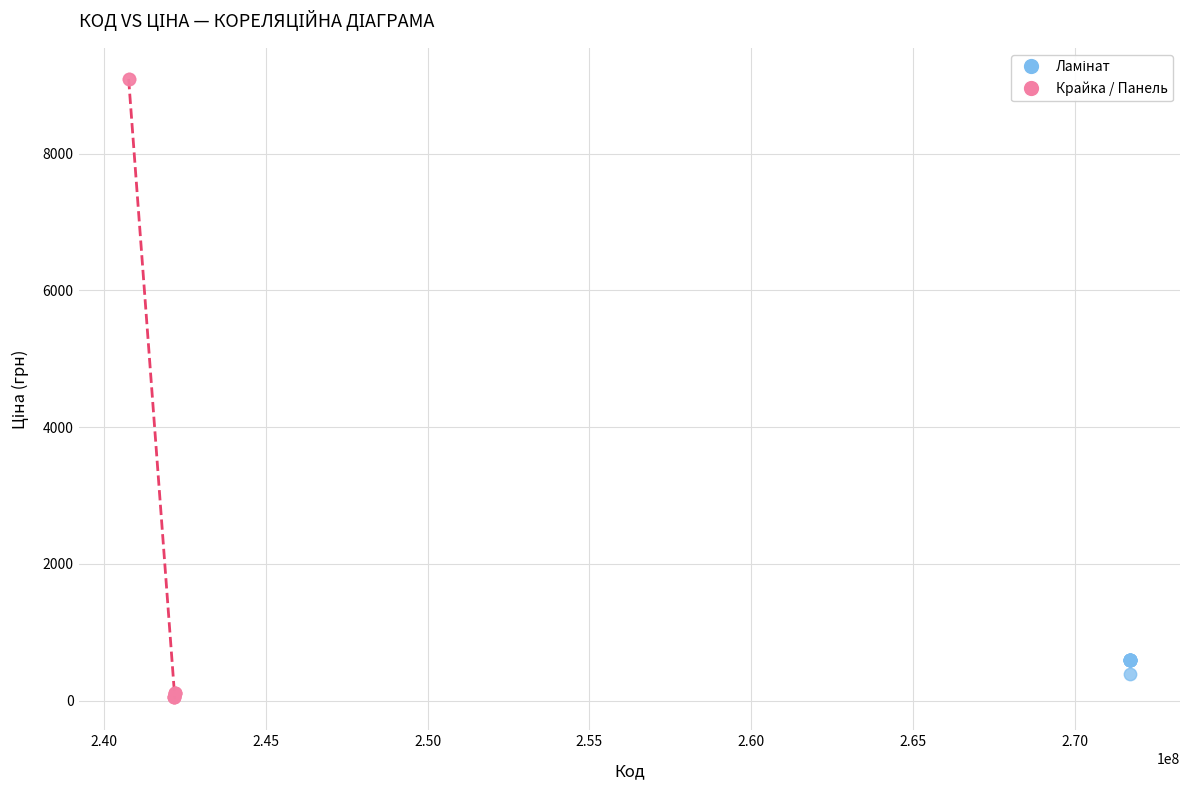

Which series has the widest spread of Y values?

Крайка / Панель